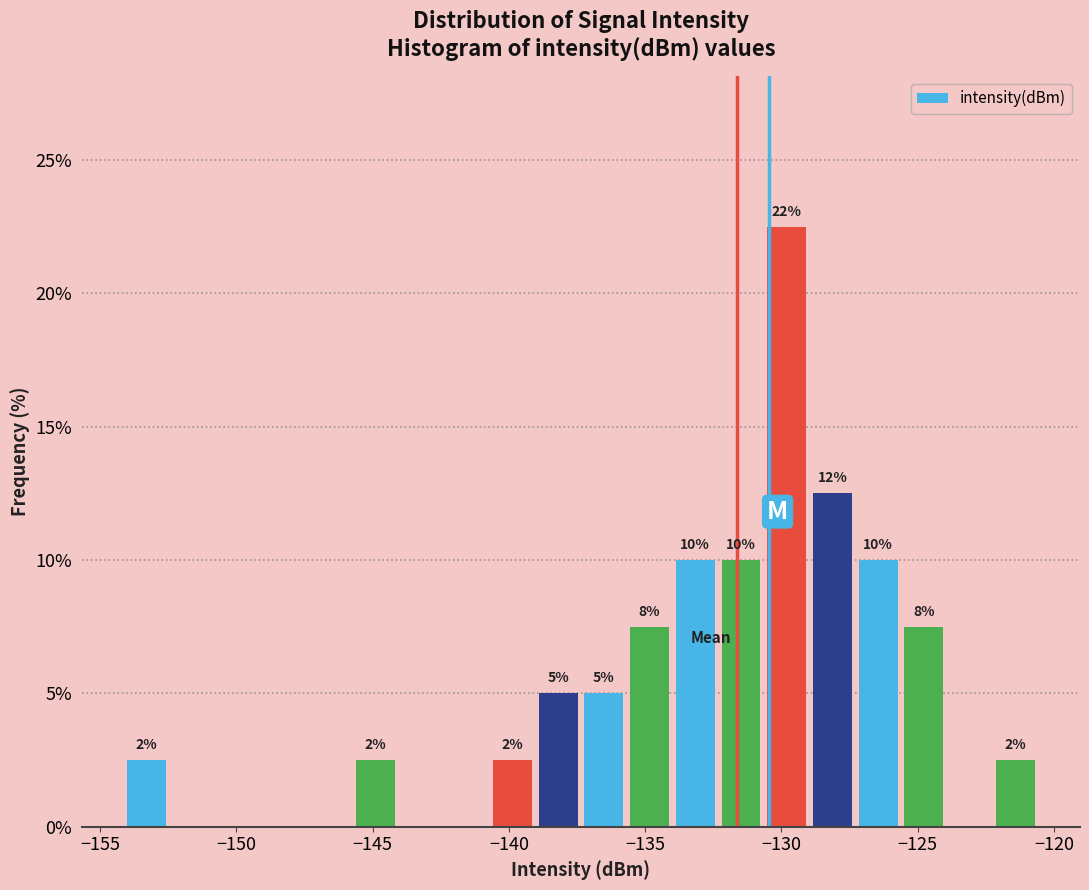

Around what value on the x-axis is the tallest bar? Give the approximate position of its centre, as read against the axis.

-130.0